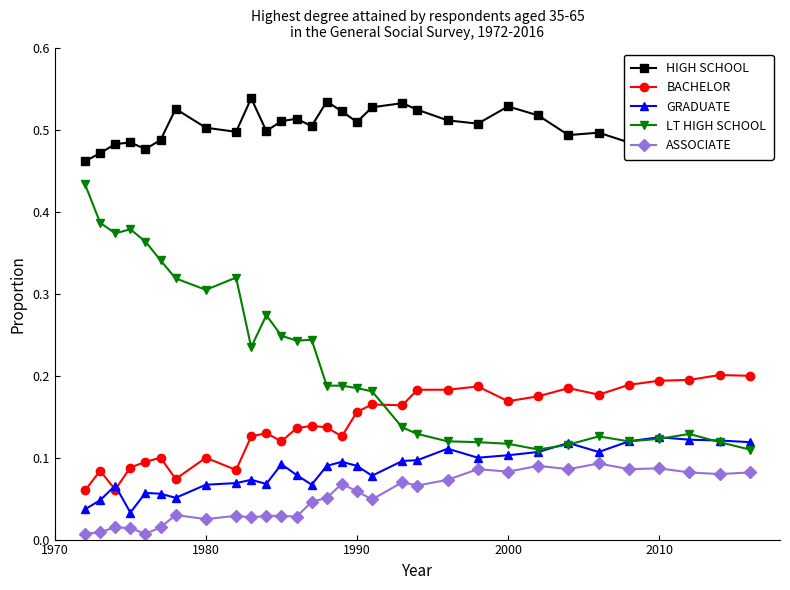

Rank the series by their maximum value, from highest to lowest.

HIGH SCHOOL, LT HIGH SCHOOL, BACHELOR, GRADUATE, ASSOCIATE